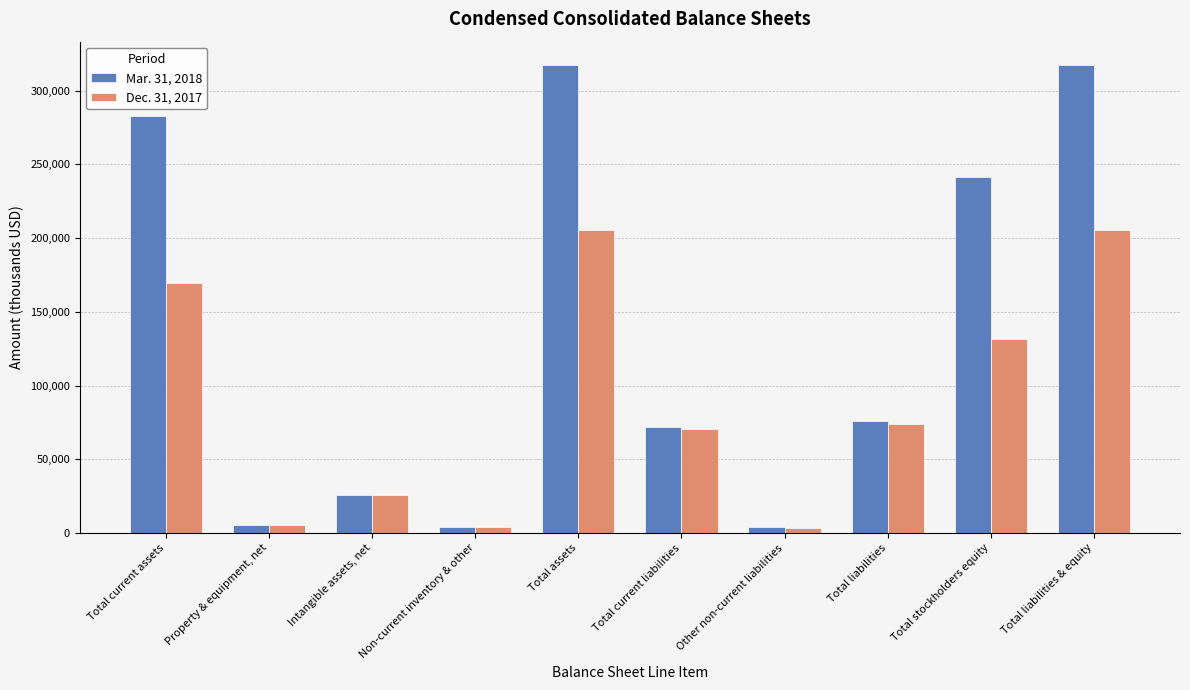

Is the value of Dec. 31, 2017 at Total current assets greater than the value of Mar. 31, 2018 at Non-current inventory & other?

Yes